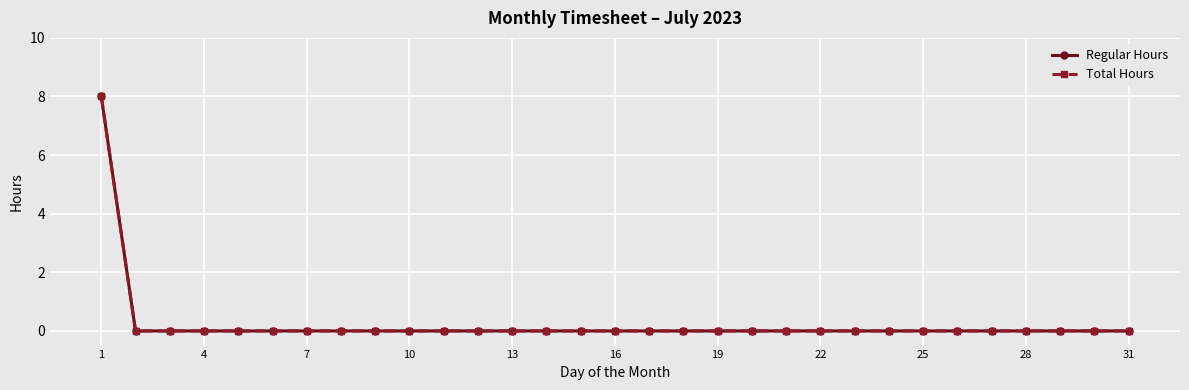

How many lines are shown in the chart?

2